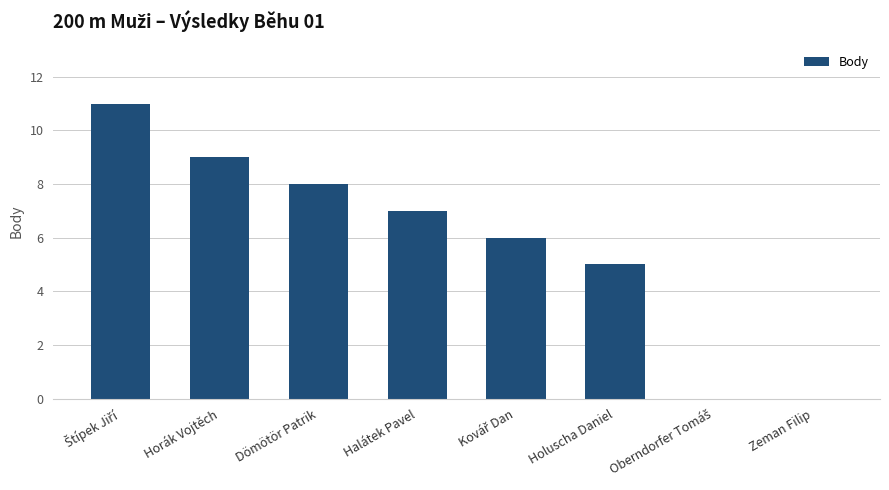

What is the greatest value displayed?

11